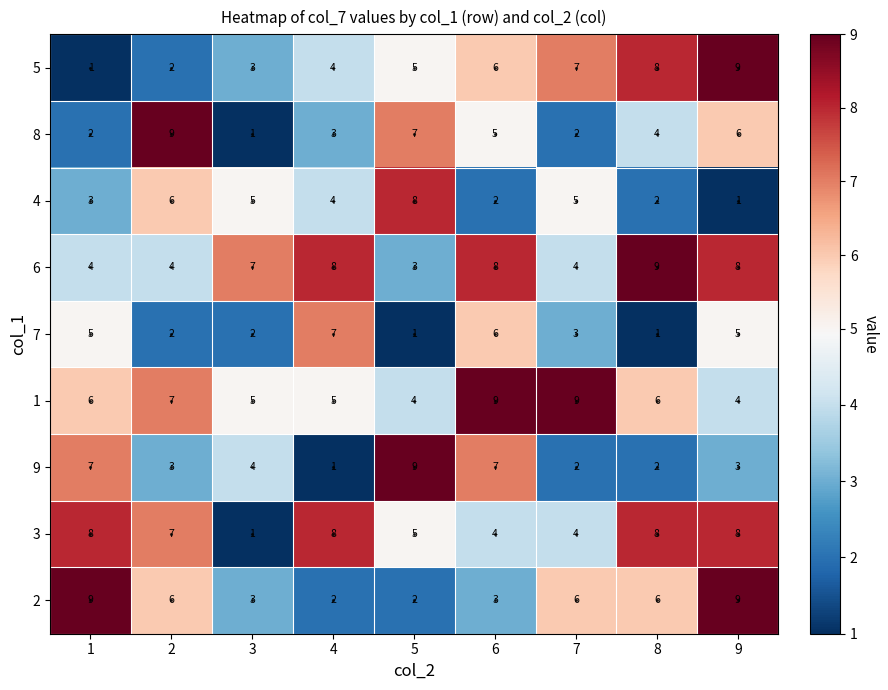

True or false: 3 has a value of 5 at 5.

True